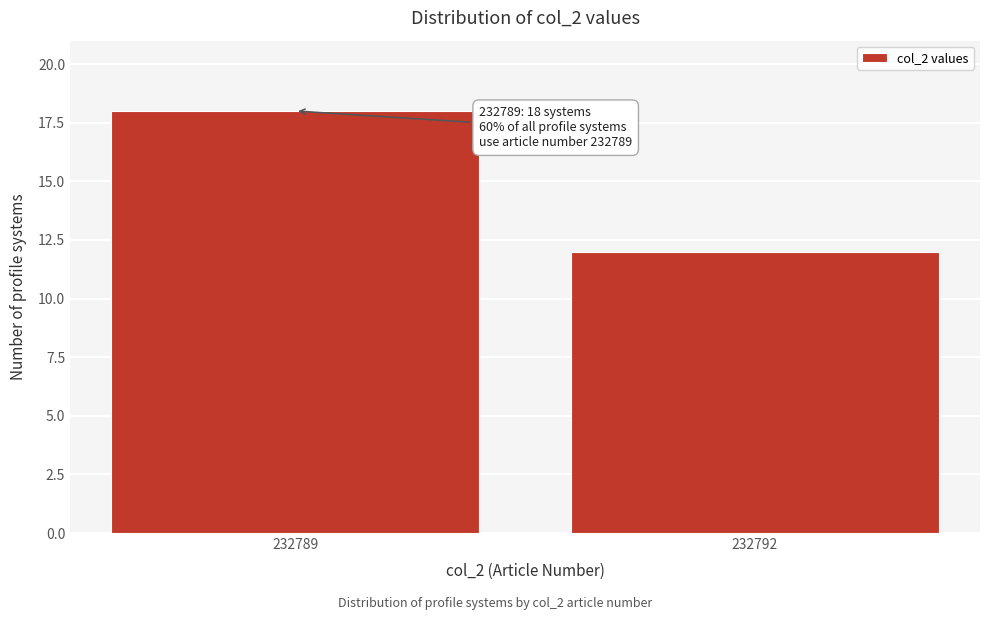

Reading left to right, extract all data points from this chart.

232789=18	232792=12